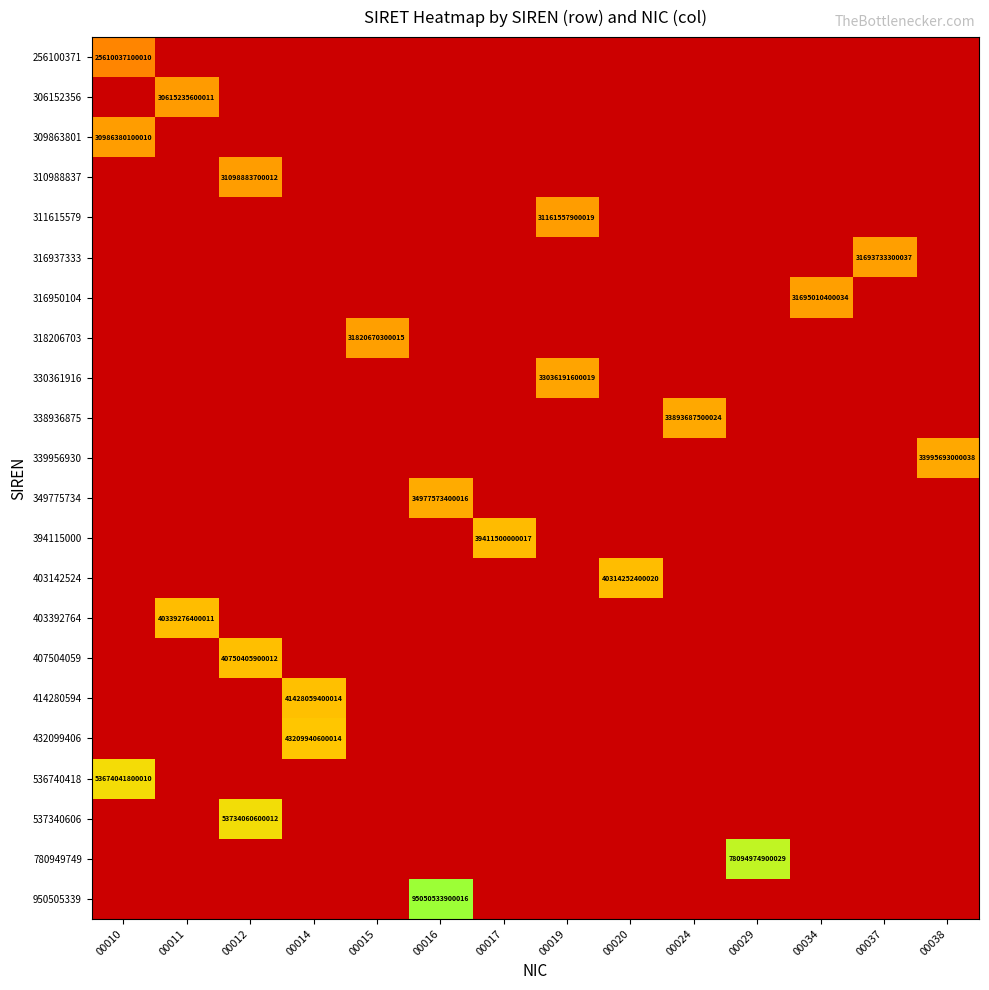

At how many categories does at least one series exceed 13?

14